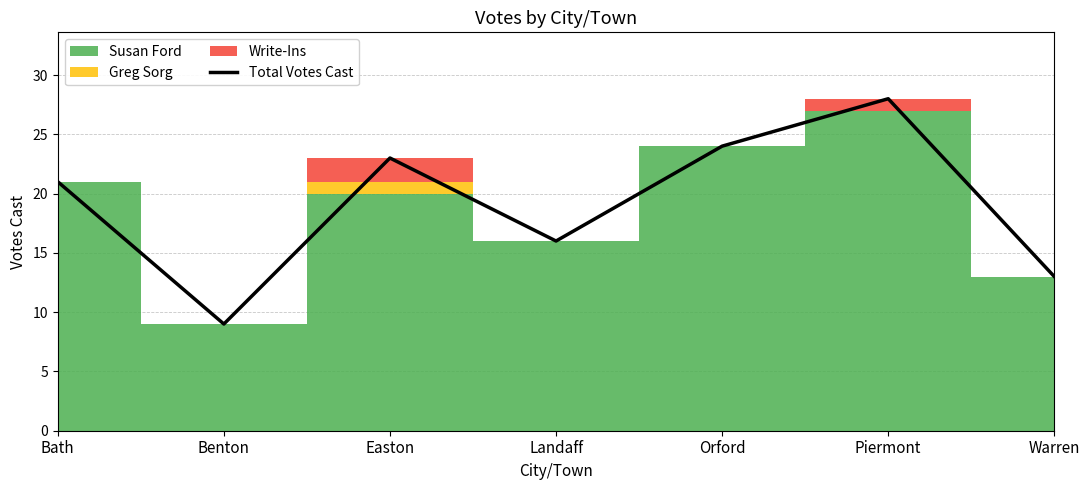

List the labels in order of Total Votes Cast value, largest first.

Piermont, Orford, Easton, Bath, Landaff, Warren, Benton